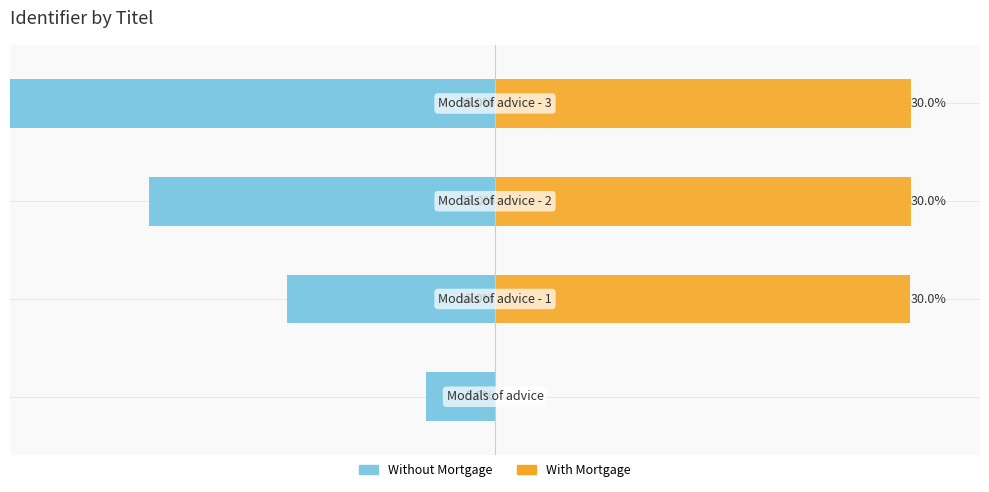

Between 0 and 1, which series saw the biggest shift?

With Mortgage